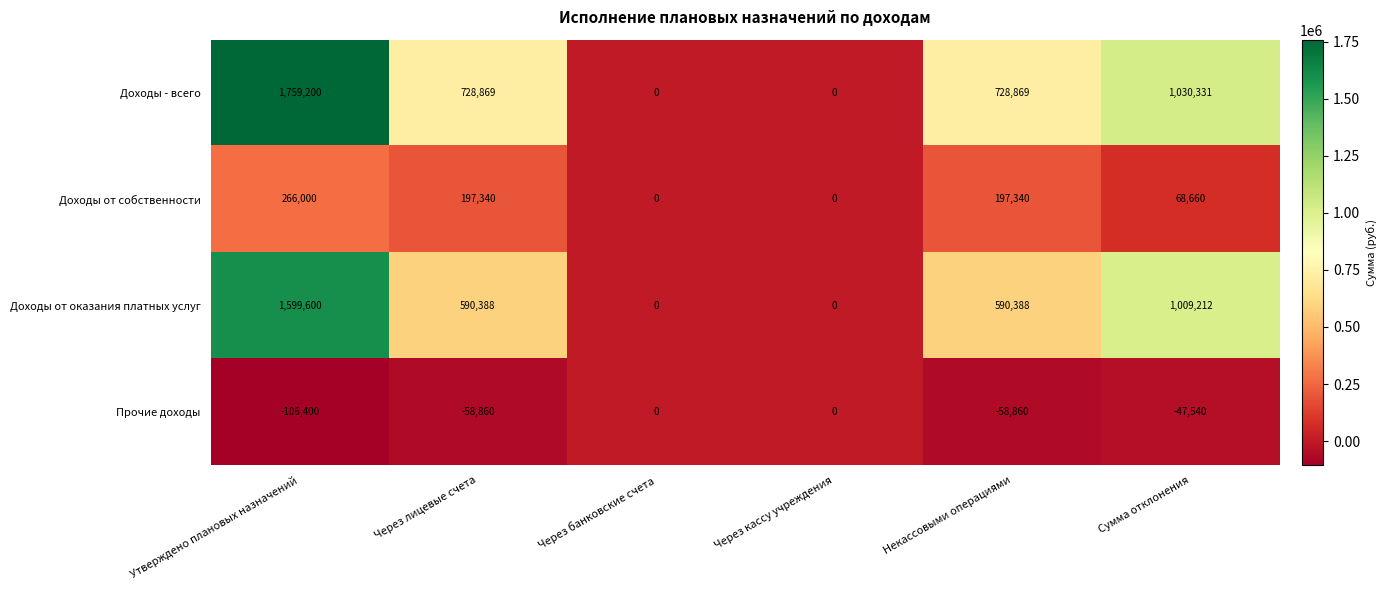

Reading right to left, transcribe all the data shown in this chart.

Доходы - всего: 1030331	728869	0	0	728869	1759200
Доходы от собственности: 68660	197340	0	0	197340	266000
Доходы от оказания платных услуг: 1009212	590388	0	0	590388	1599600
Прочие доходы: -47540	-58860	0	0	-58860	-106400